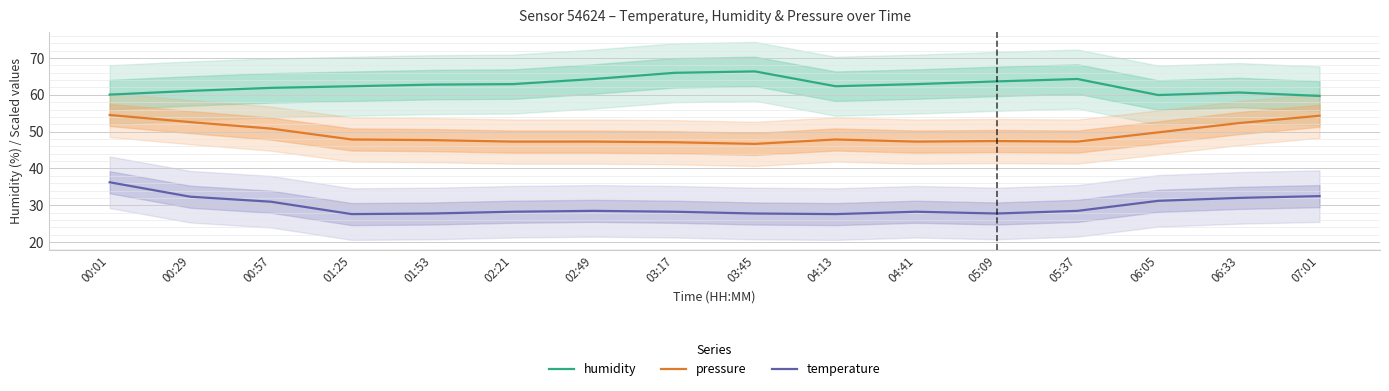

True or false: humidity has a value of 66.3 at 03:45.

True